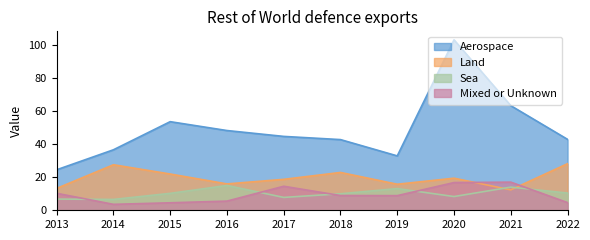

List the labels in order of Mixed or Unknown value, smallest first.

2014, 2015, 2022, 2016, 2019, 2018, 2013, 2017, 2020, 2021